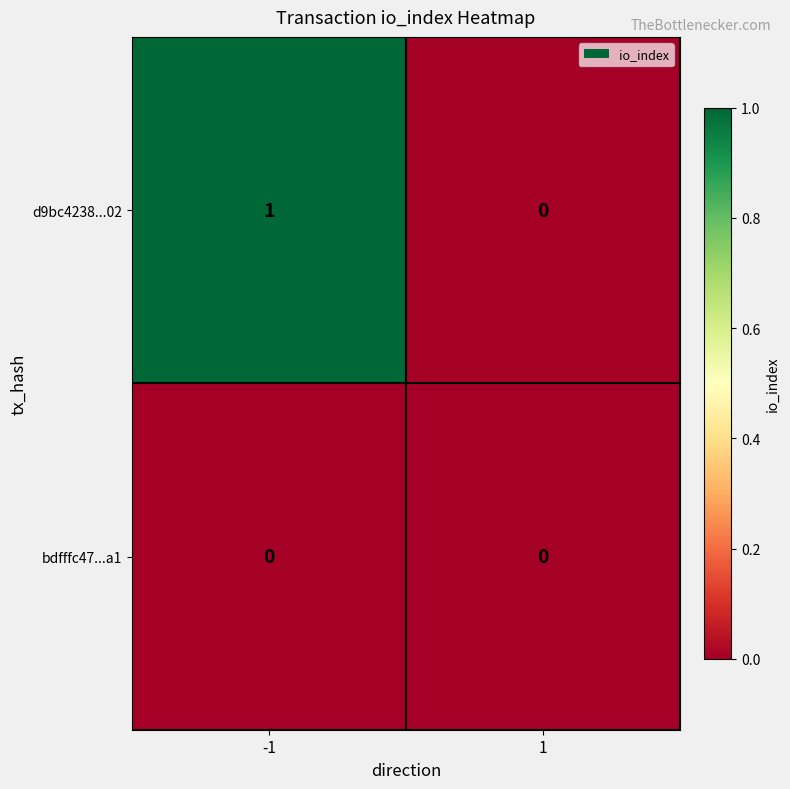

Is the value of bdfffc47...a1 at -1 greater than the value of d9bc4238...02 at -1?

No